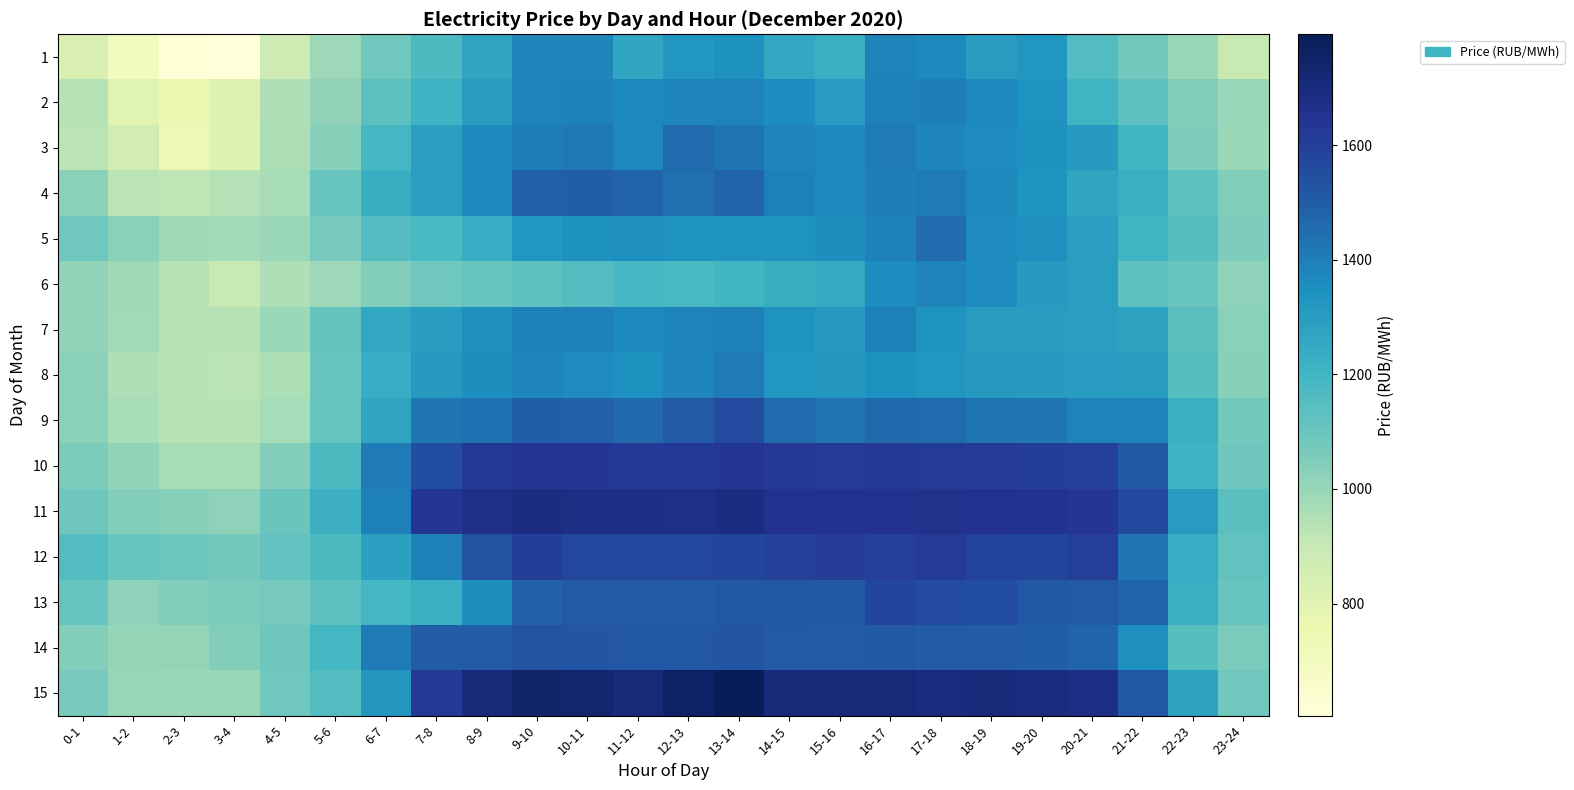

What is the total value across all series at 9-10?

22079.2